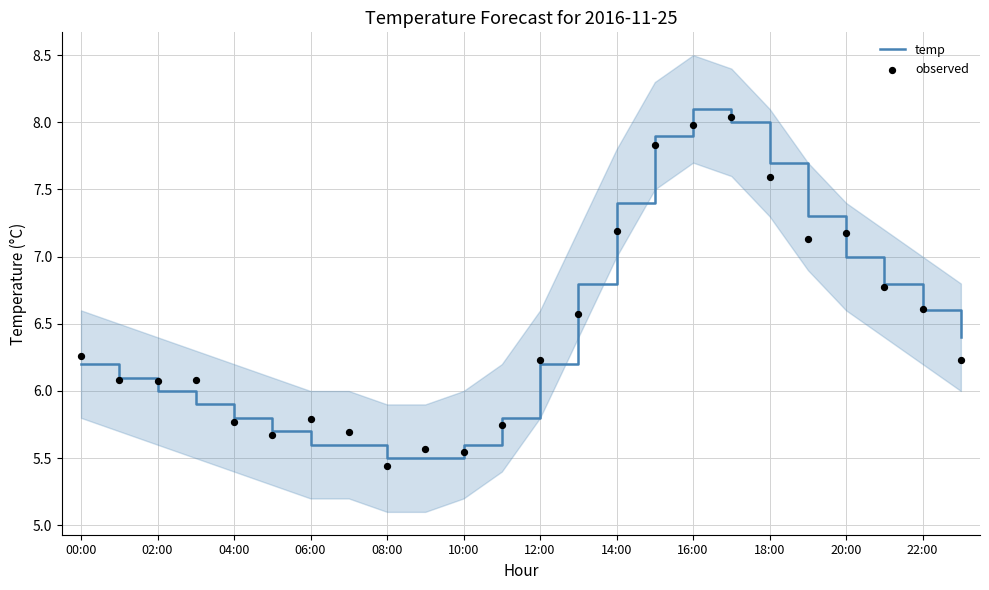

Which series has the largest Y range (max minus min)?

temp